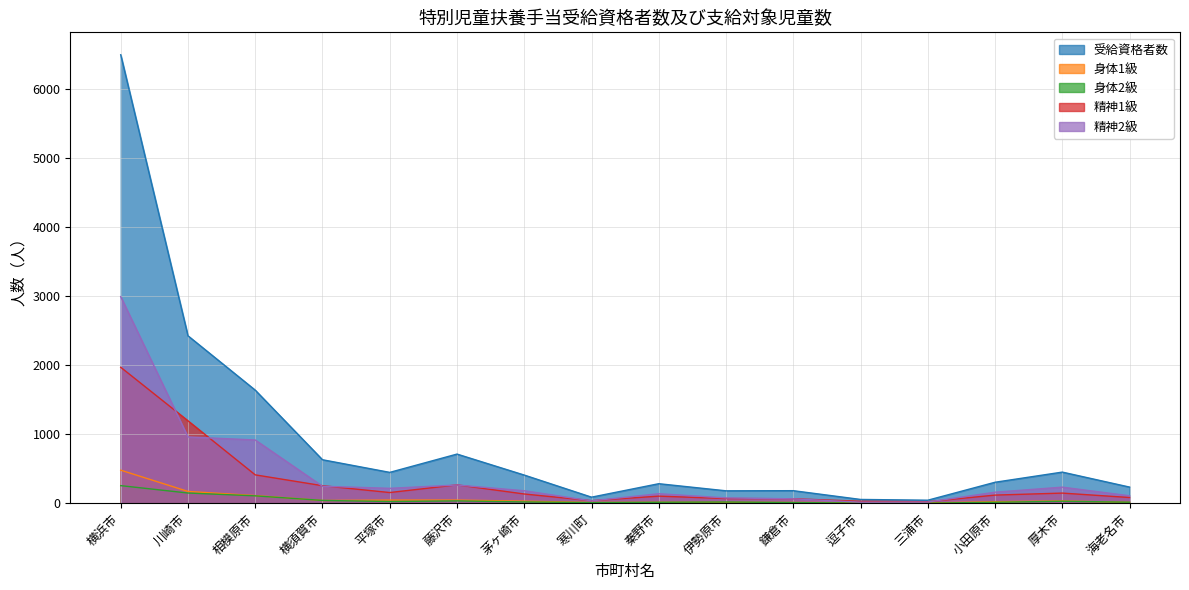

True or false: 身体1級 and 受給資格者数 cross at least once.

False